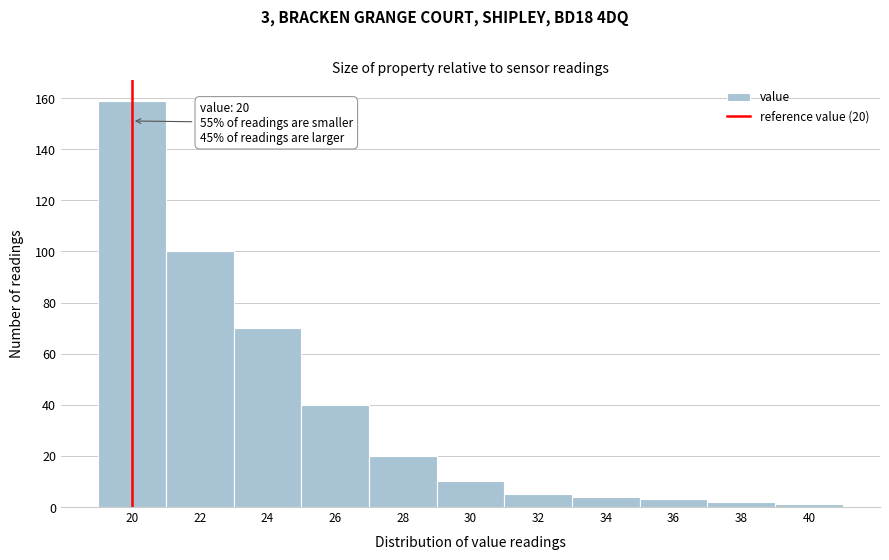

Reading left to right, extract all data points from this chart.

159	100	70	40	20	10	5	4	3	2	1